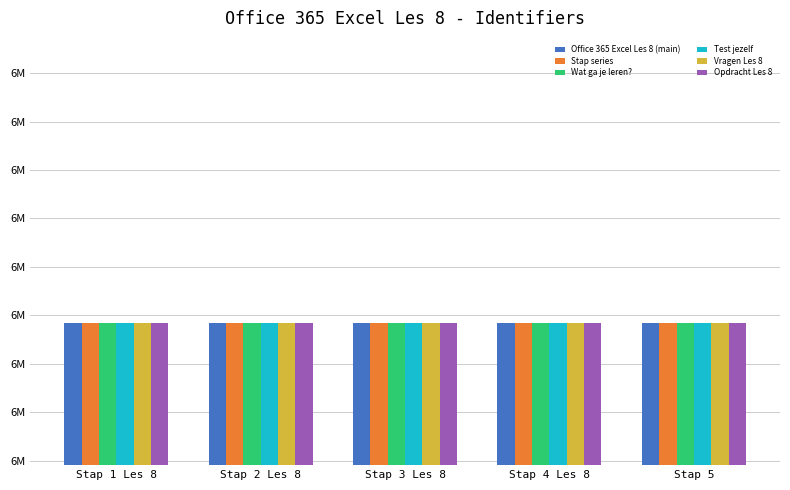

Which series has the largest total across all categories?

Stap series